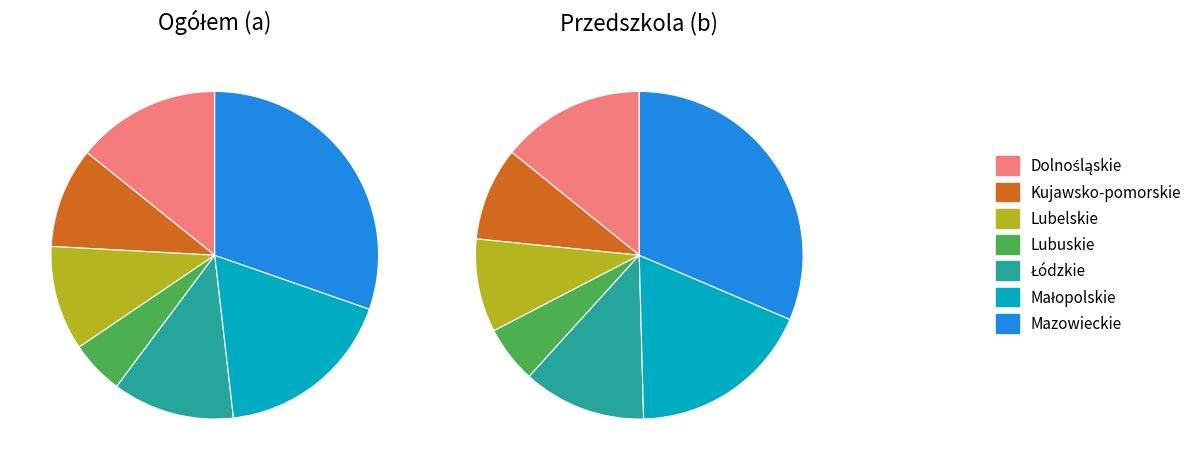

Which has a higher value, Mazowieckie or Małopolskie?

Mazowieckie